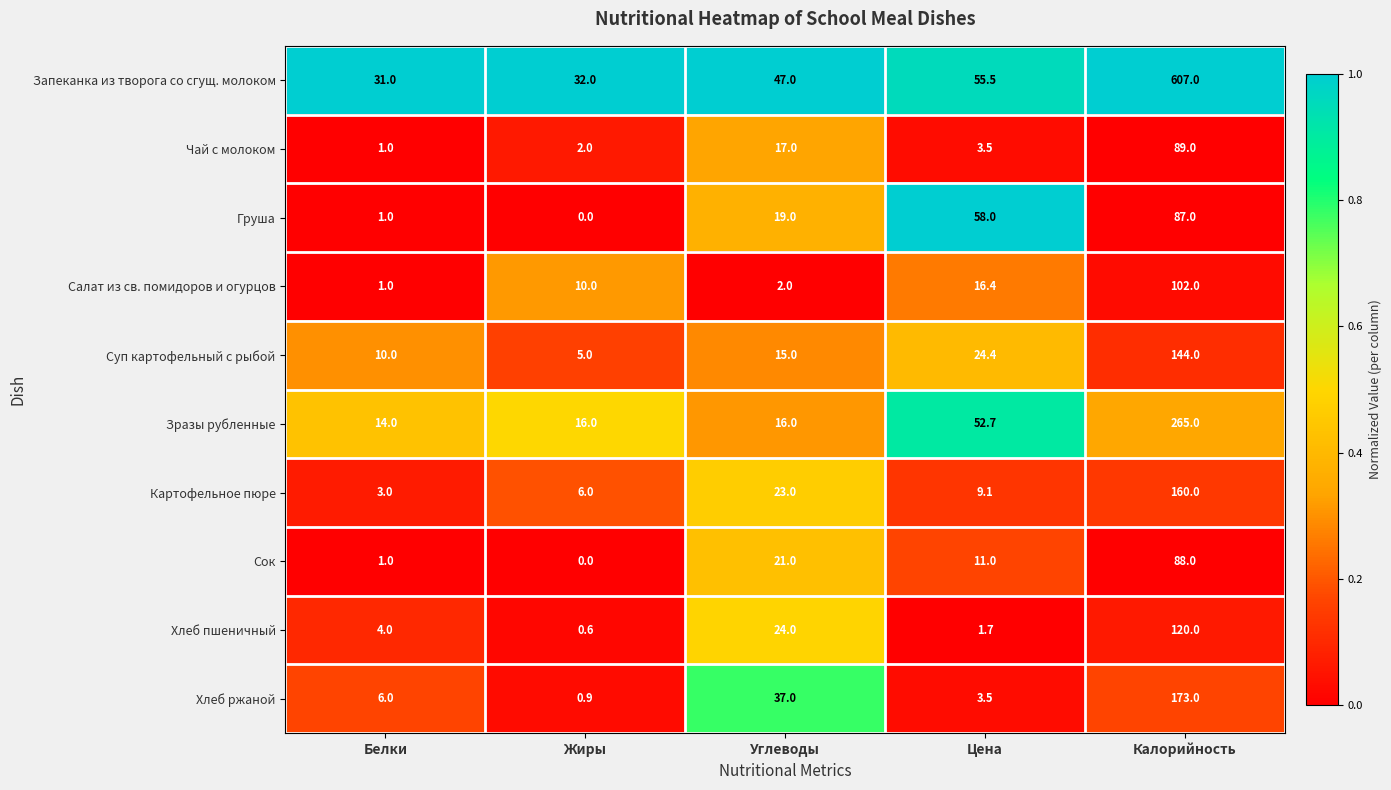

What is the difference between the highest and lowest values at Жиры?

32.0